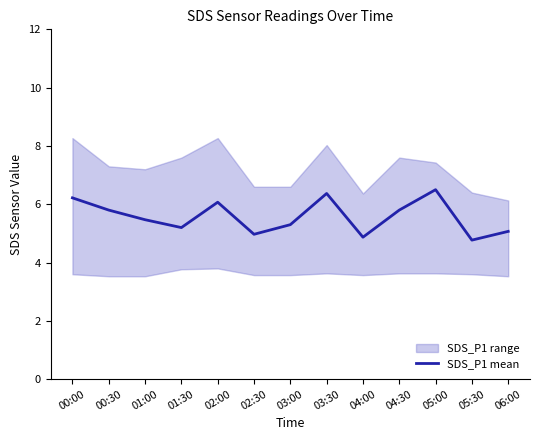

Reading right to left, extract all data points from this chart.

5.1	4.8	6.5	5.8	4.9	6.4	5.3	5.0	6.1	5.2	5.5	5.8	6.2